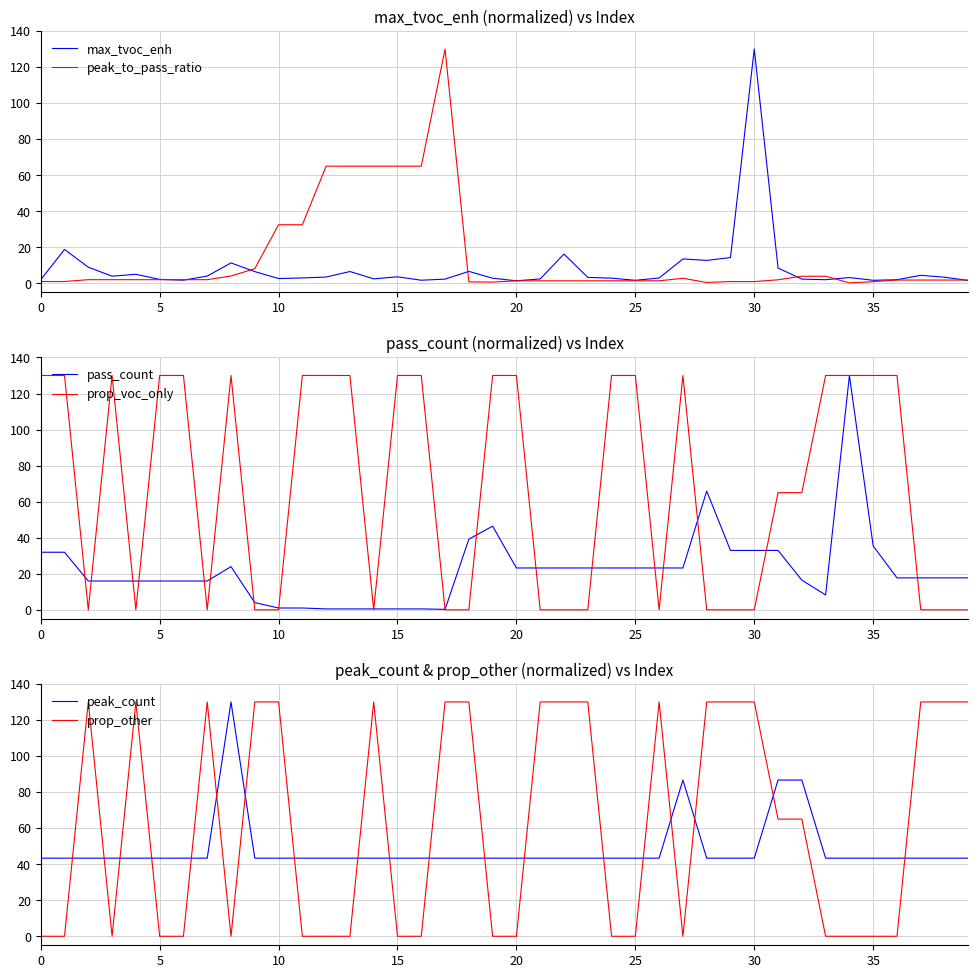

What is the sum of all prop_other values?

2470.0